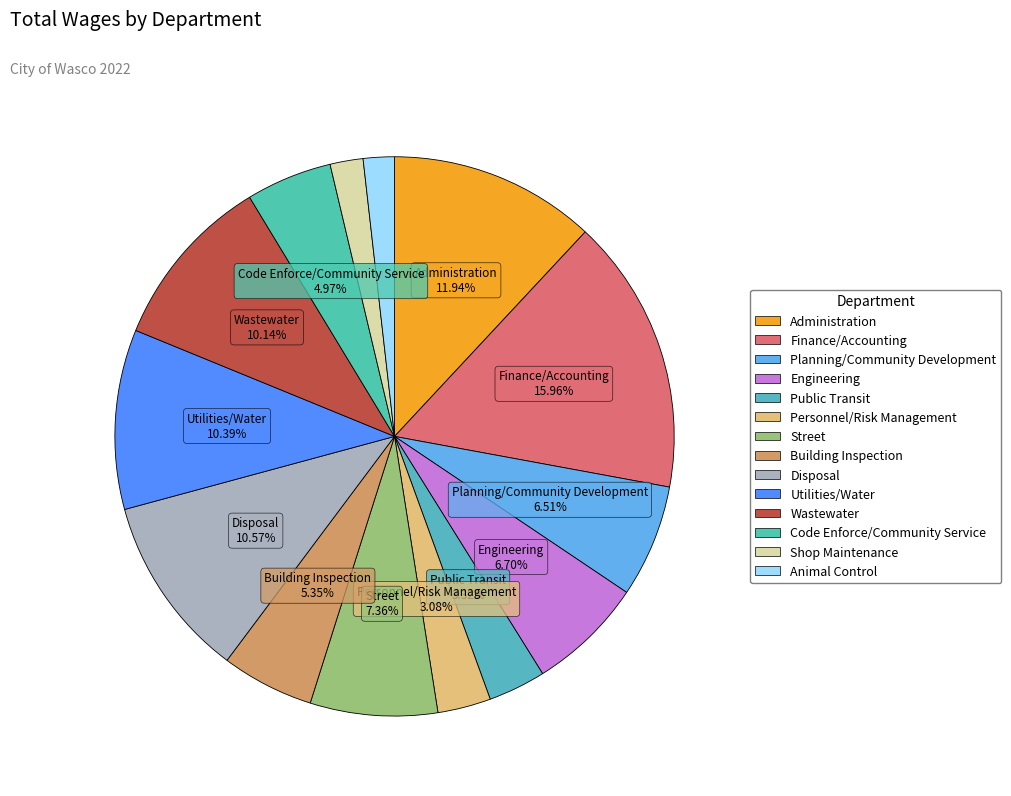

To the nearest percent, what is the average slice percentage?

7%